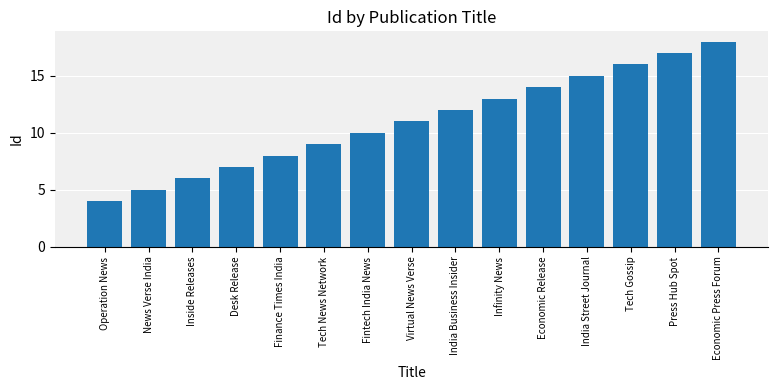

What is the greatest value displayed?

18